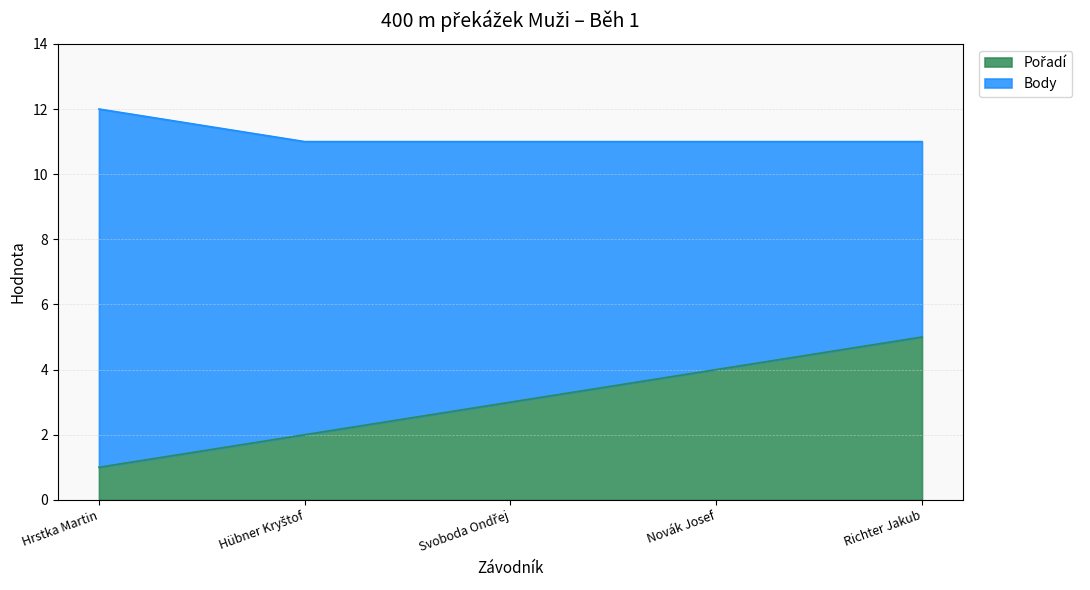

Reading left to right, what are all the values shown in this chart?

1	2	3	4	5